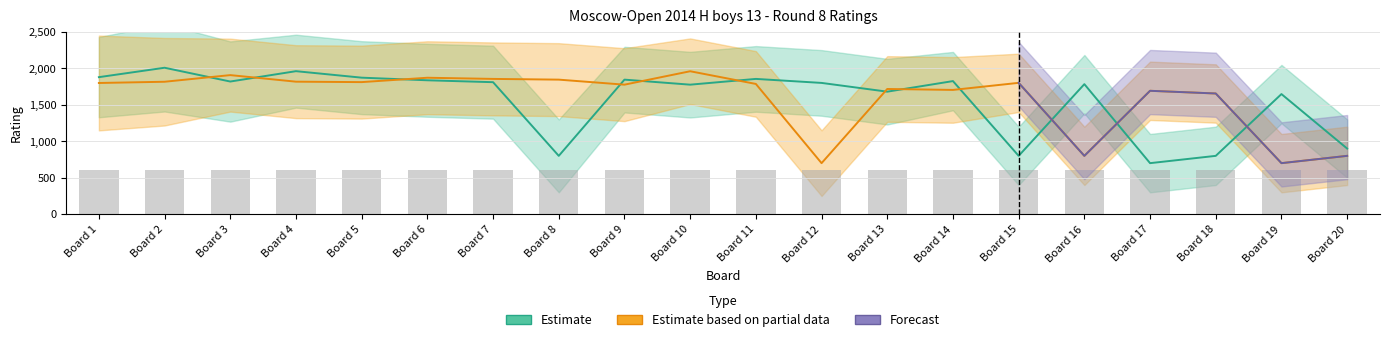

Are the bars grouped side by side (vs. stacked)?

Yes